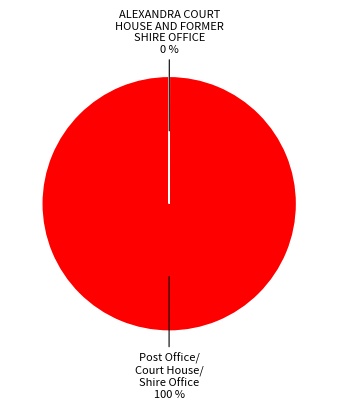

To the nearest percent, what is the average slice percentage?

50%